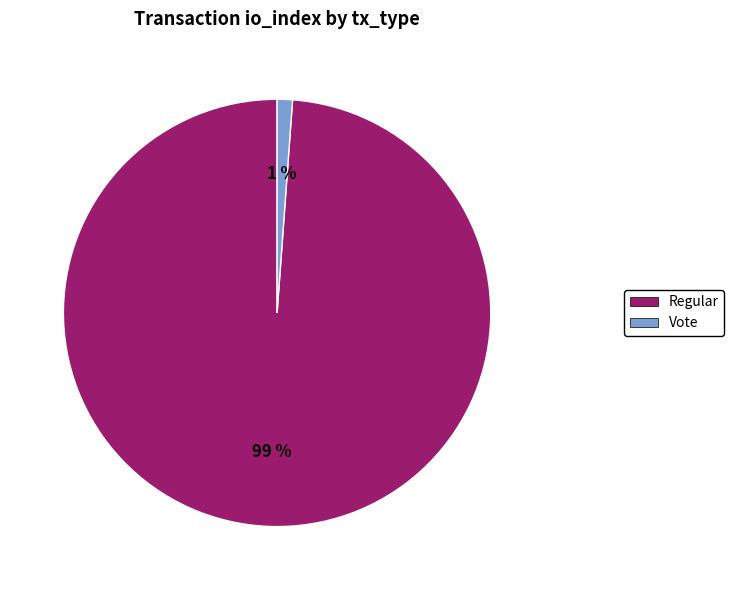

Is Regular the majority of the pie?

Yes